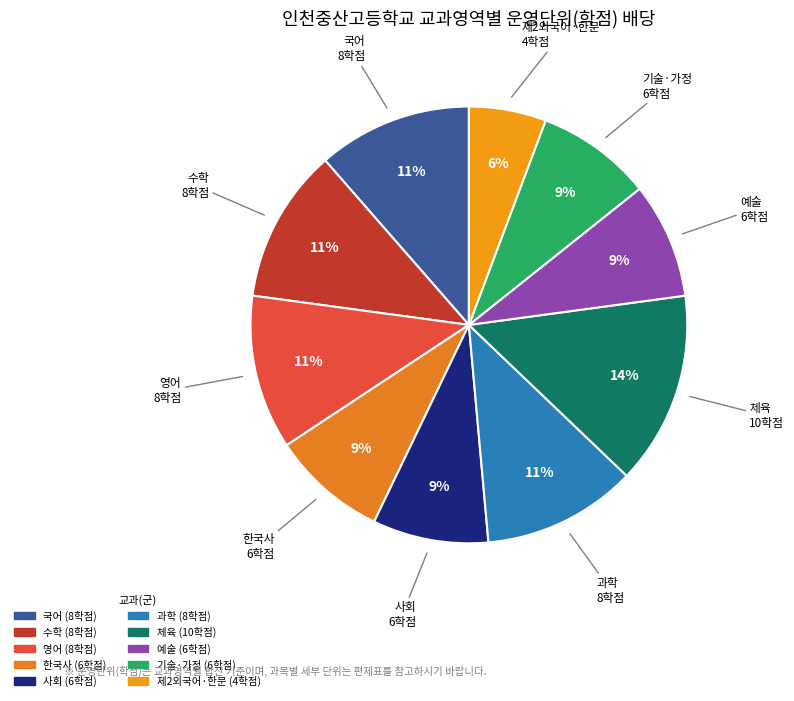

To the nearest percent, what is the combined percentage of 사회 and 수학?

20%